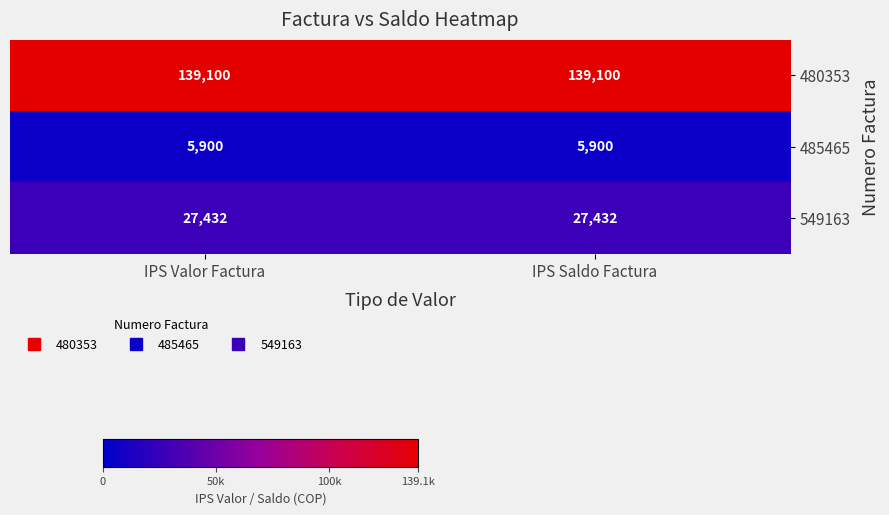

Reading left to right, what are all the values shown in this chart?

480353: 139100	139100
485465: 5900	5900
549163: 27432	27432